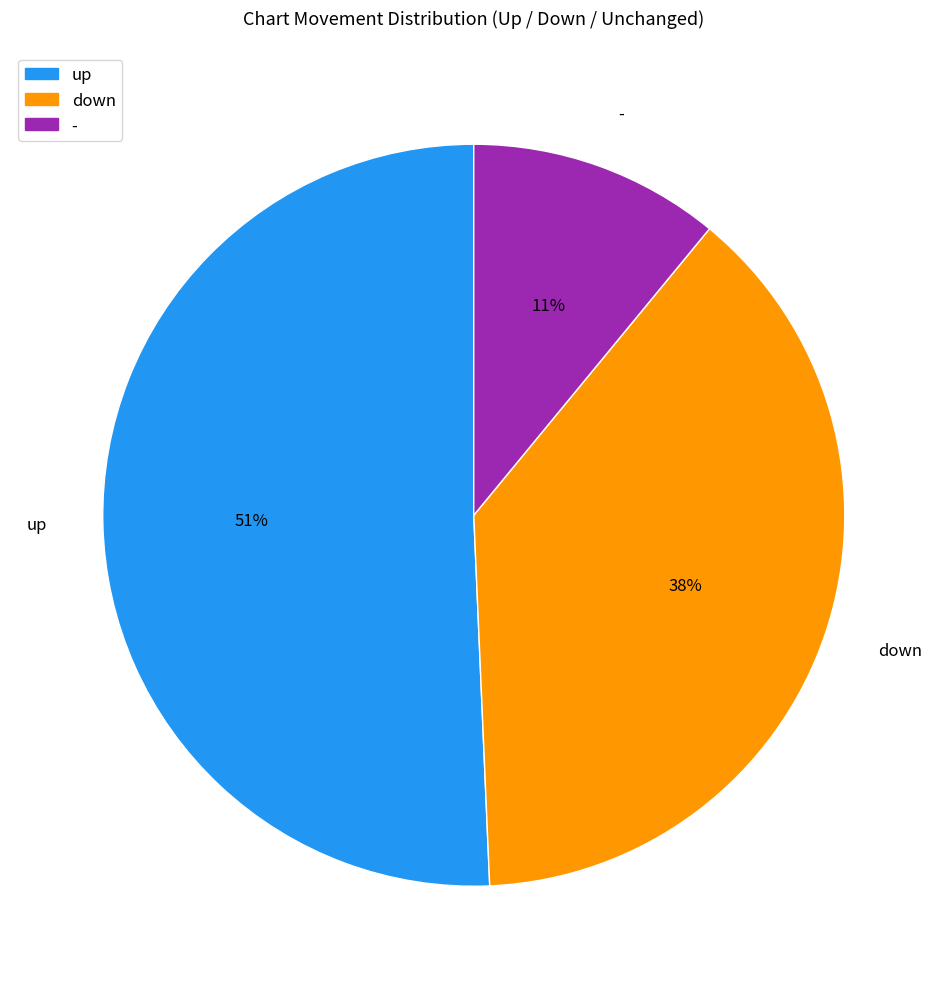

What is the ratio of the value at up to the value at down?

1.3